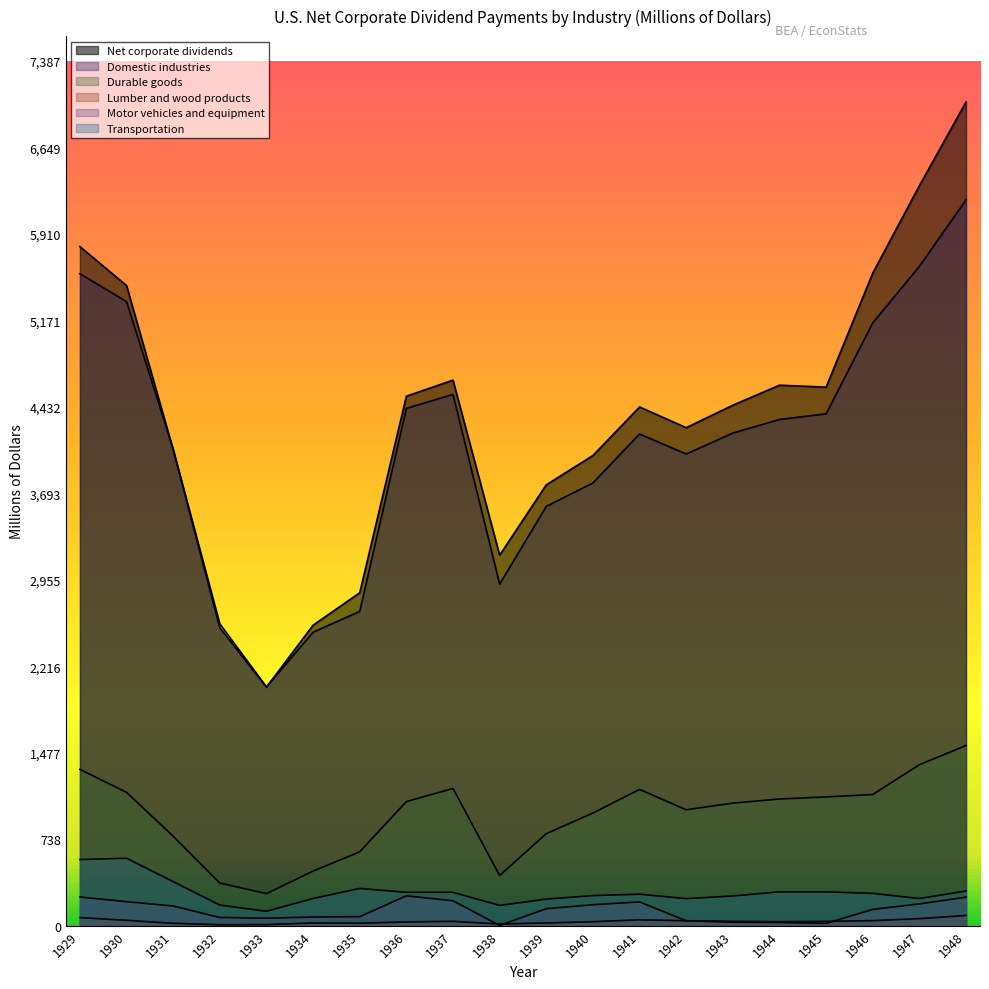

At how many categories does at least one series exceed 3780?

14